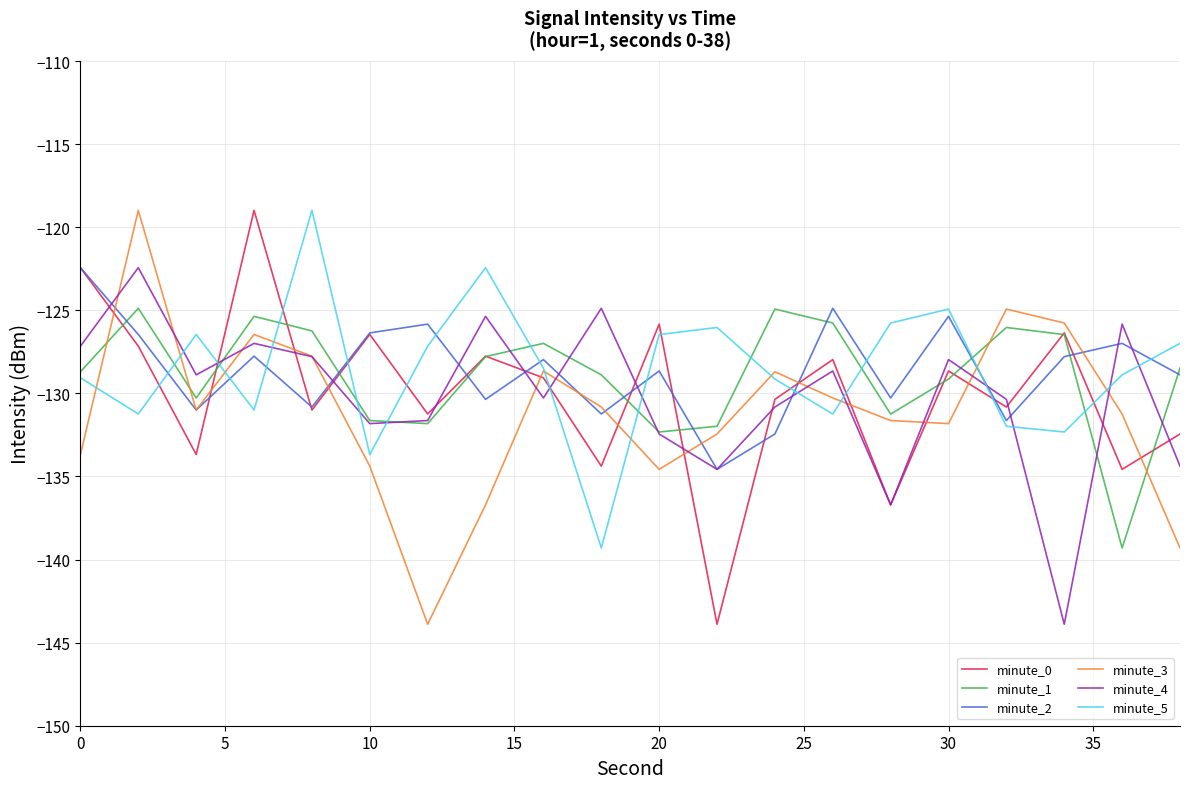

What is the smallest value displayed?

-143.9